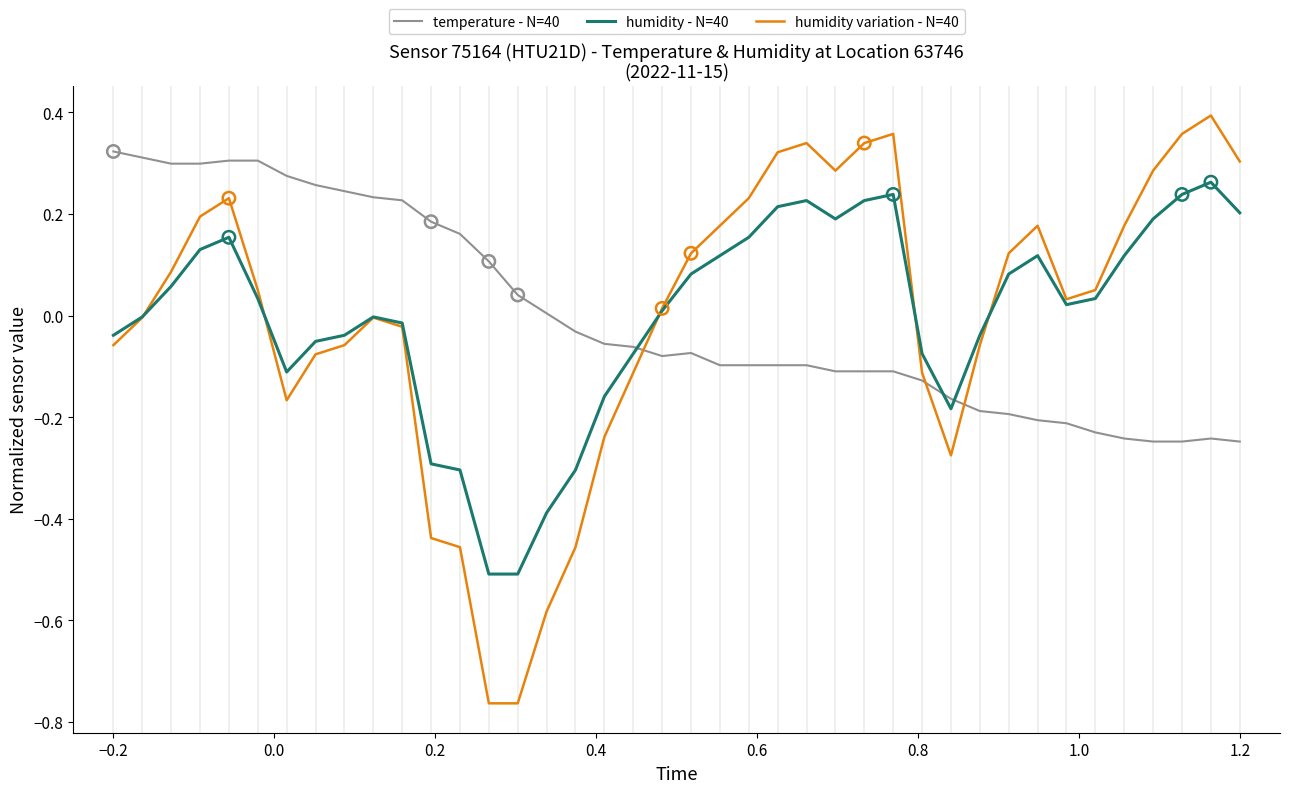

True or false: humidity variation - N=40 and temperature - N=40 intersect in this chart.

True